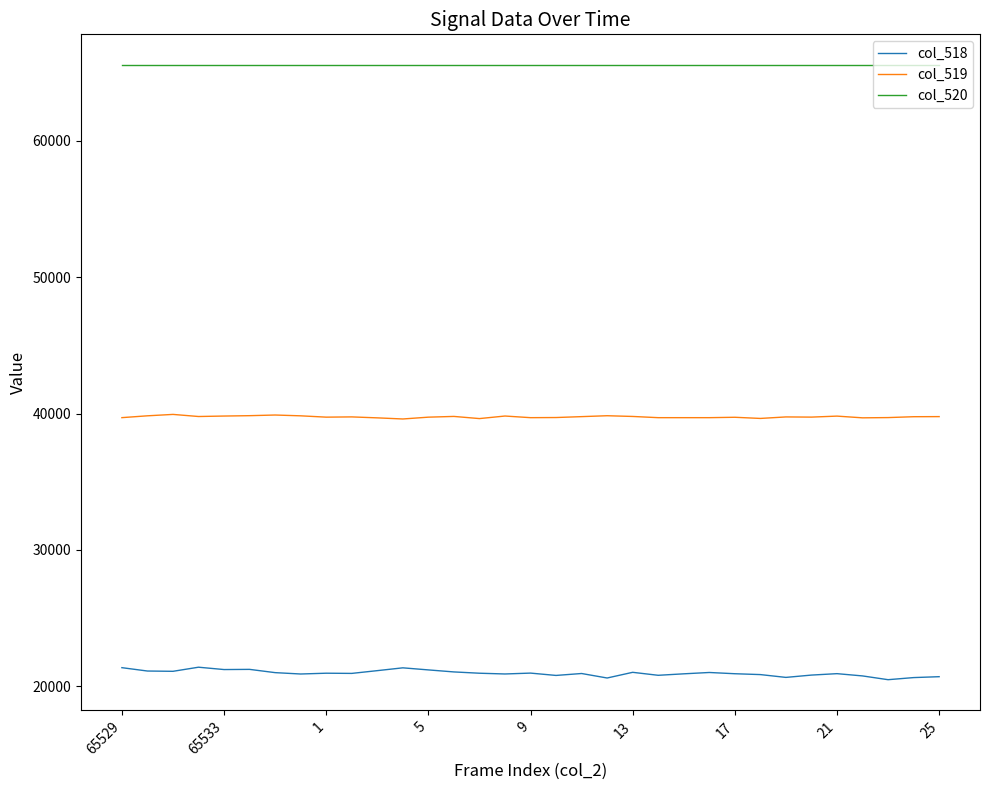

Which series has the widest spread of values?

col_518